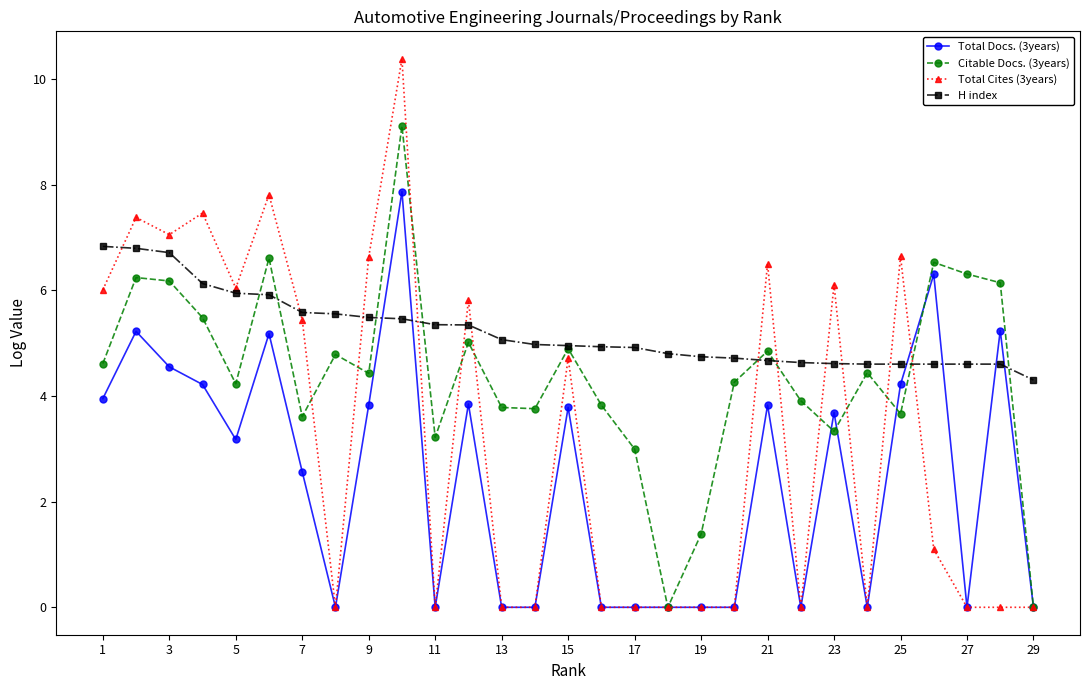

Count the number of data series in this chart.

4